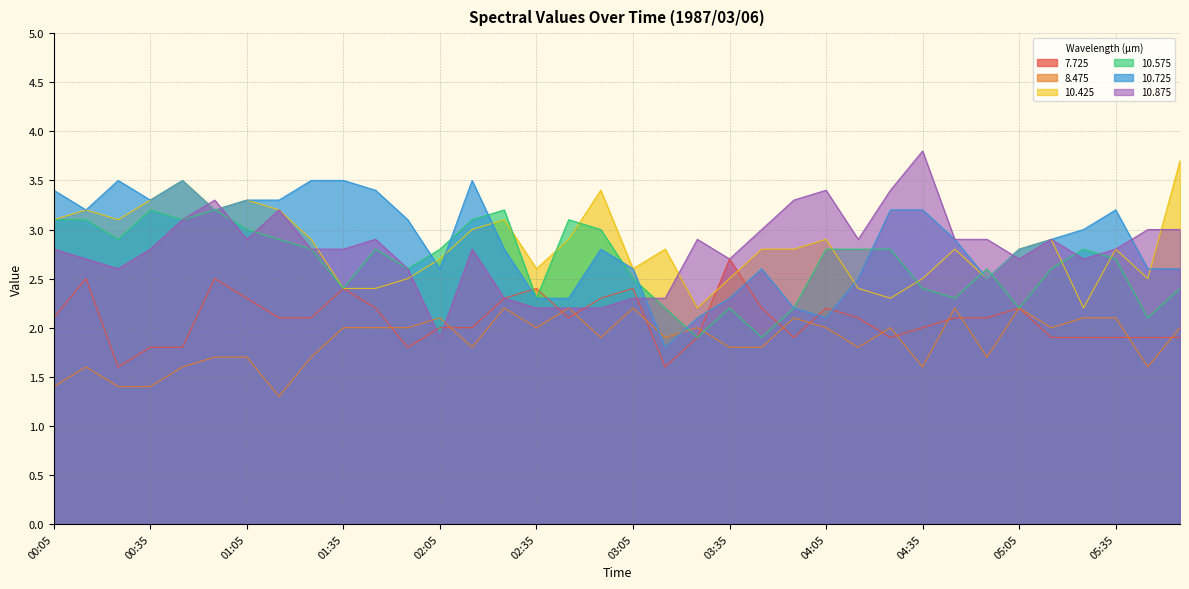

What are all the series names shown in the legend?

7.725, 8.475, 10.425, 10.575, 10.725, 10.875